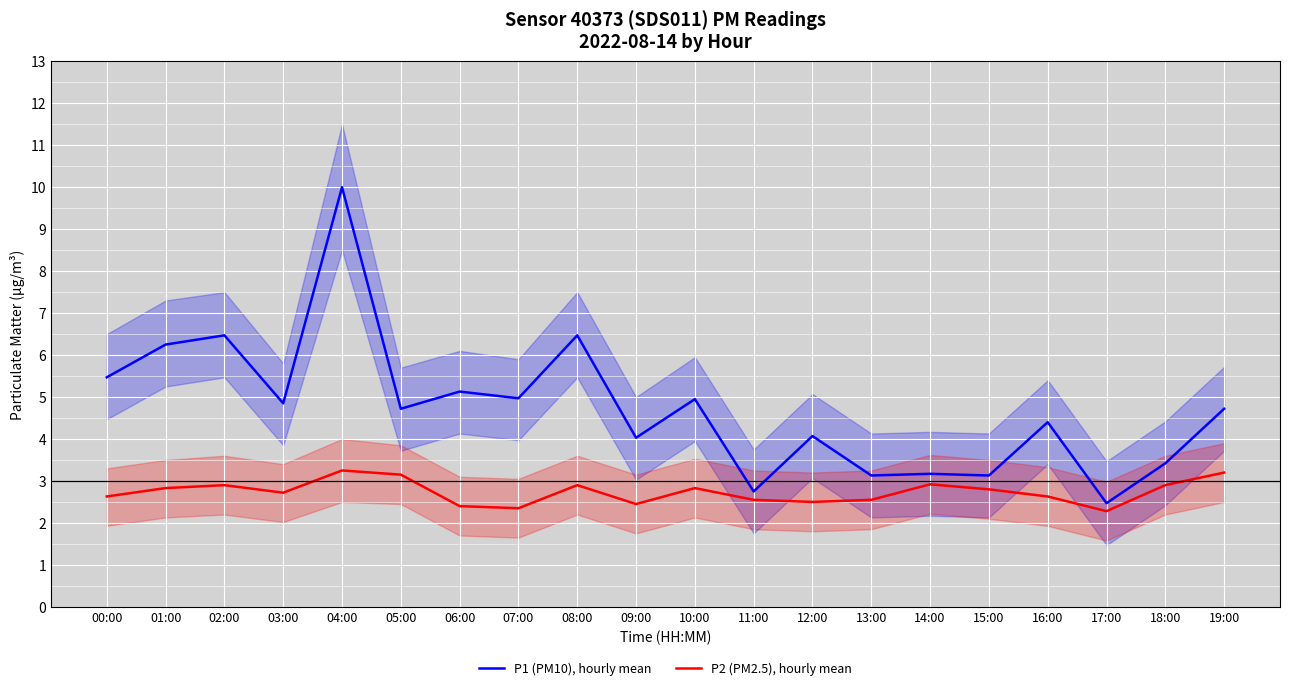

At which category does P1 (PM10), hourly mean reach its first local valley?

03:00